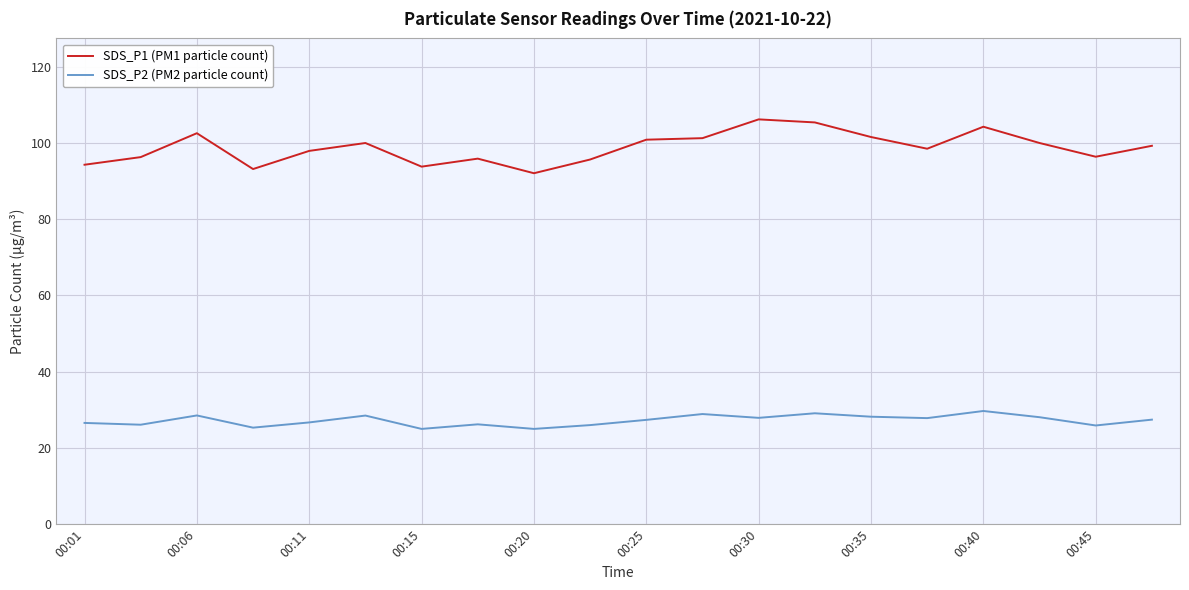

What is the difference between the maximum and minimum values in the SDS_P2 (PM2 particle count) series?

4.7